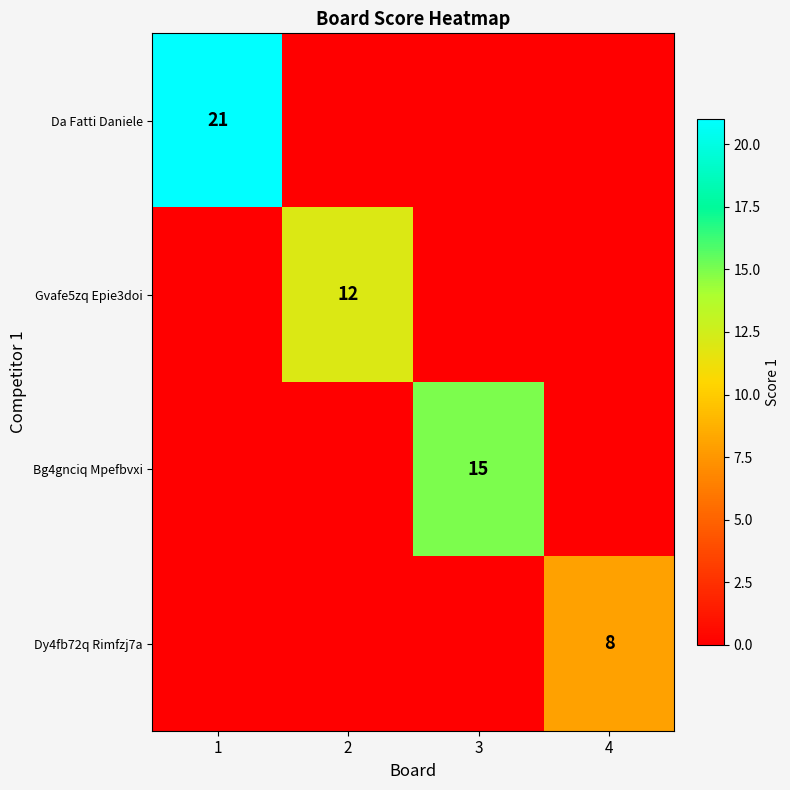

At which category does the chart reach its peak across all series?

1